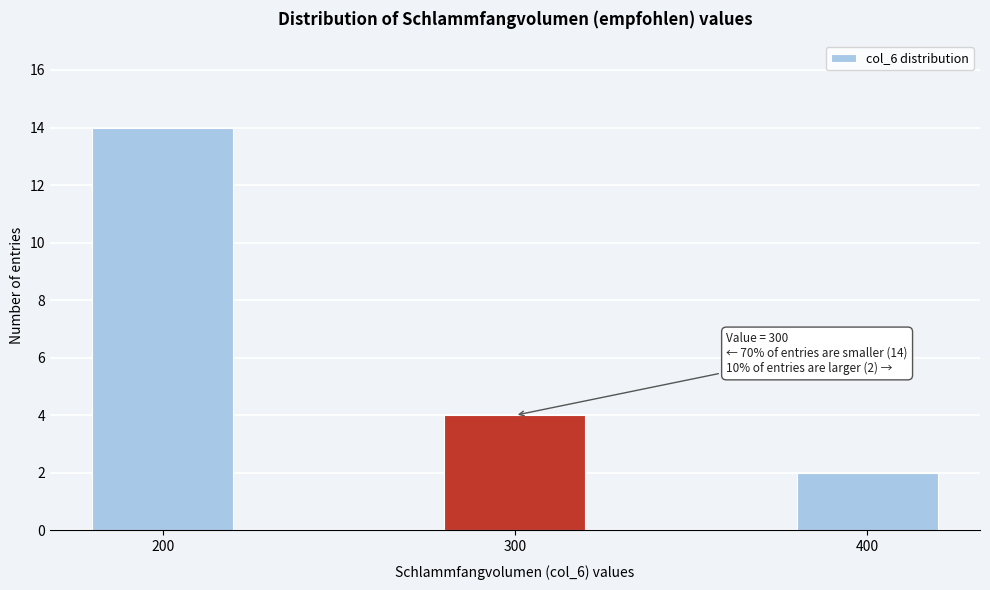

Reading left to right, list all the values displayed in this chart.

14	4	2